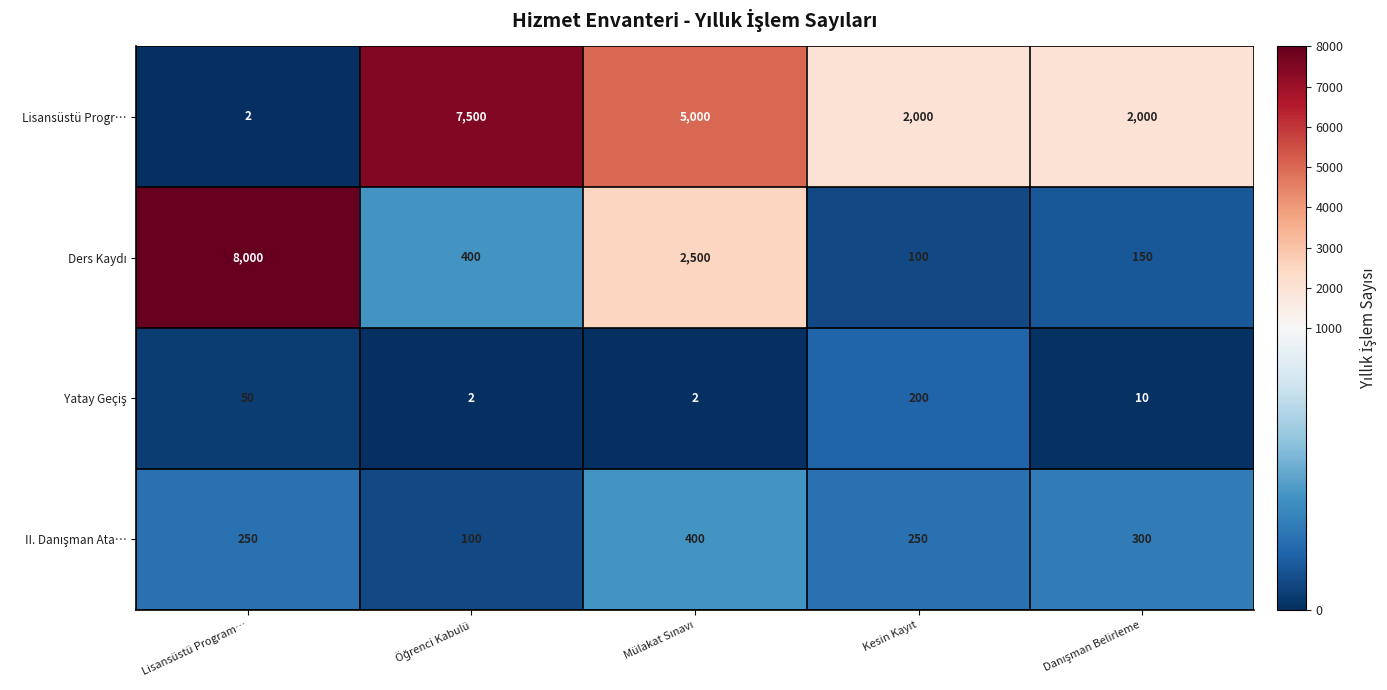

What is the maximum value shown in the chart?

8000